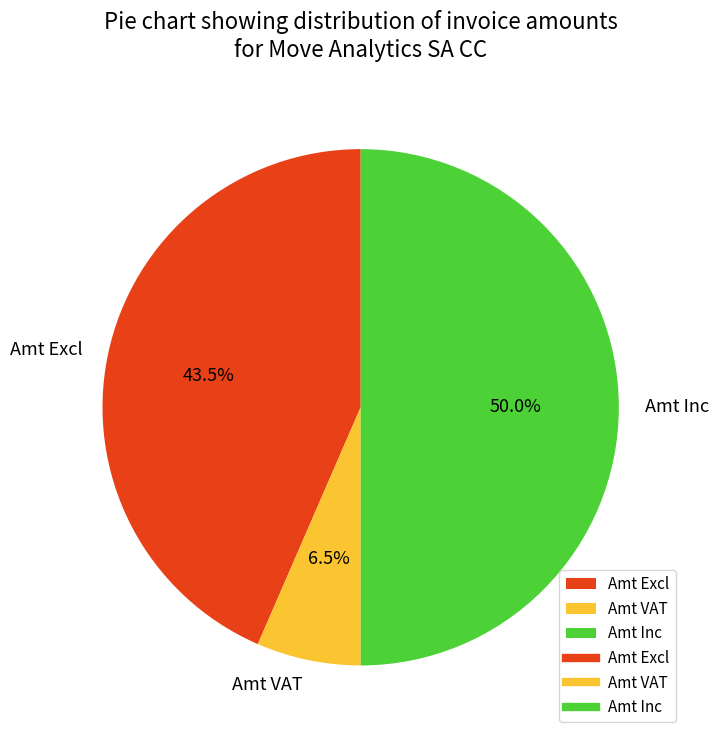

Which category has the smallest portion of the pie?

Amt VAT